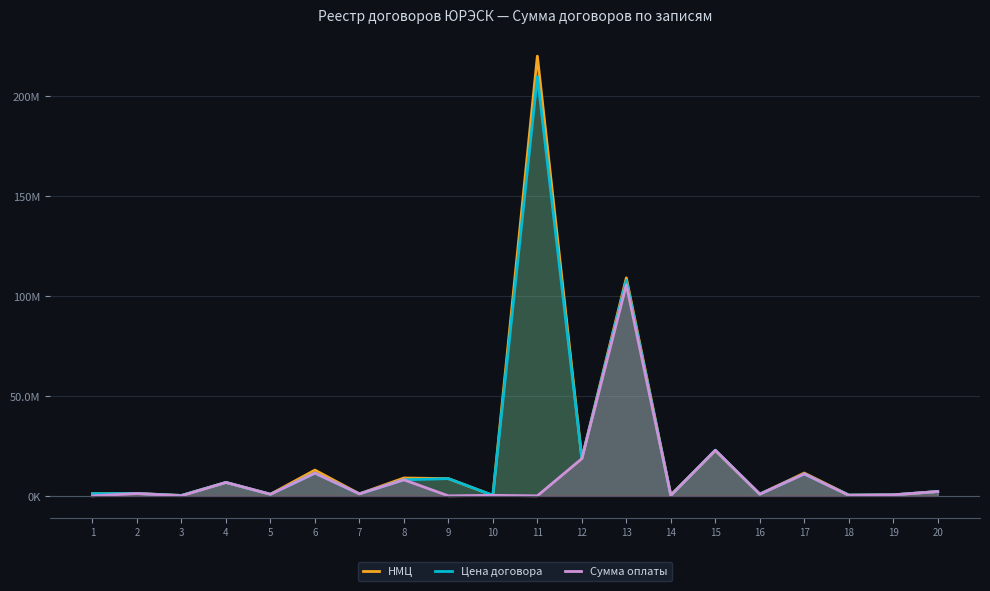

Where is Цена договора nearest to the value 105?

13